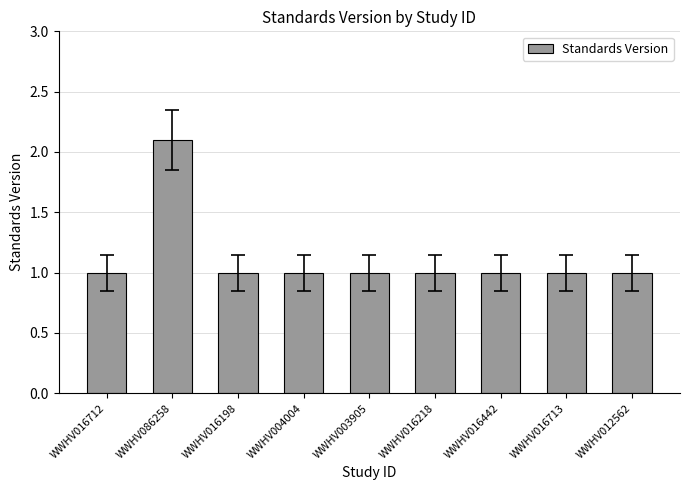

What is the greatest value displayed?

2.1